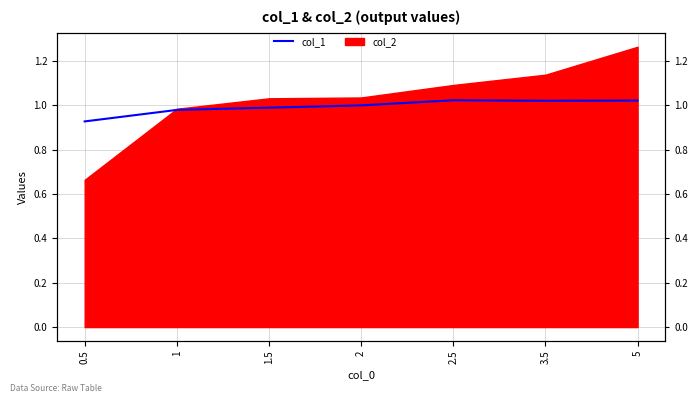

What is the difference between the maximum and minimum values?

0.1